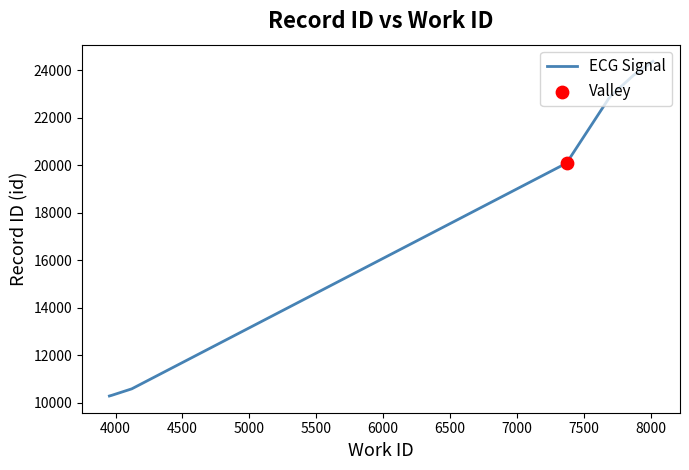

Between 7500 and 5000, which is larger?

7500